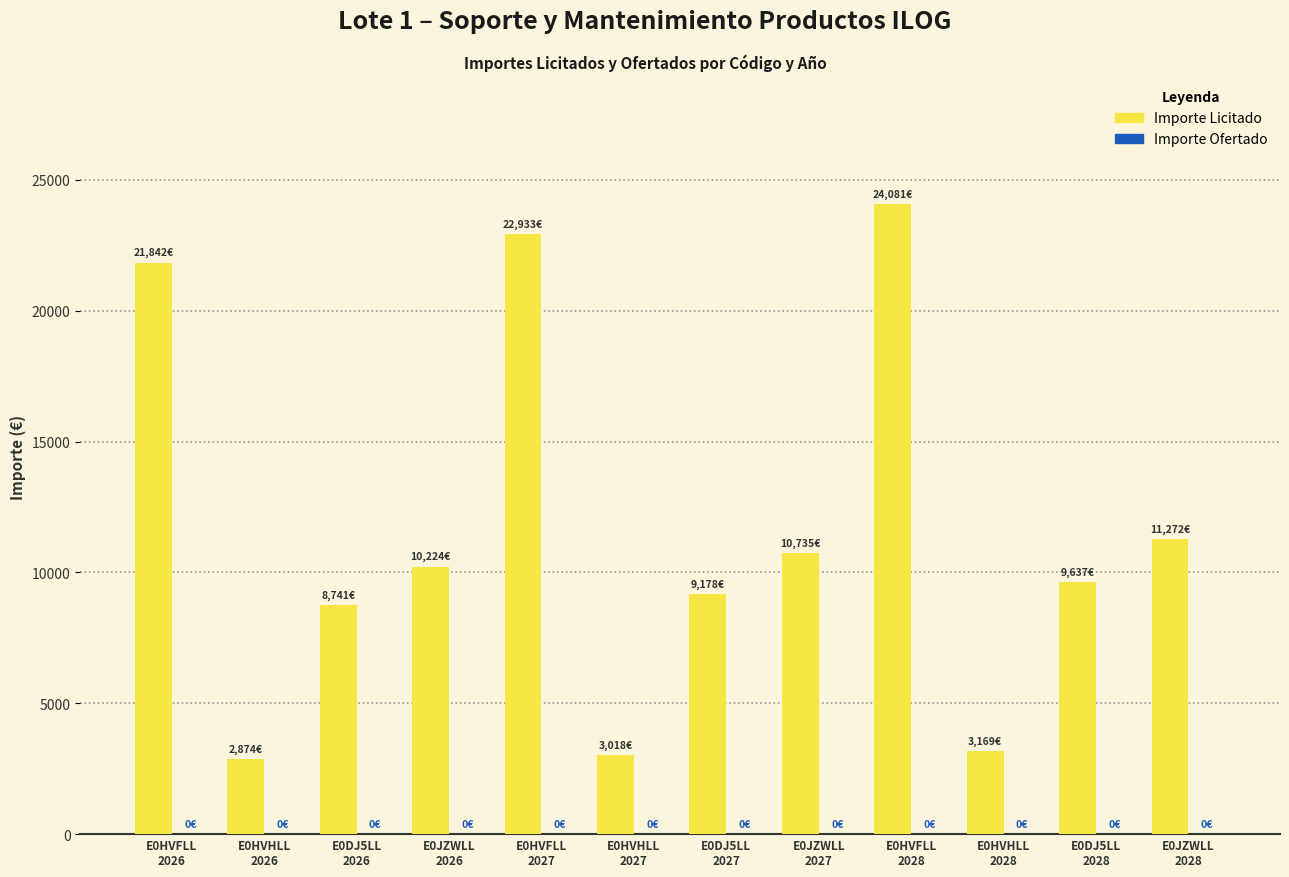

What is the value of the 6th bar from the left?

3018.0